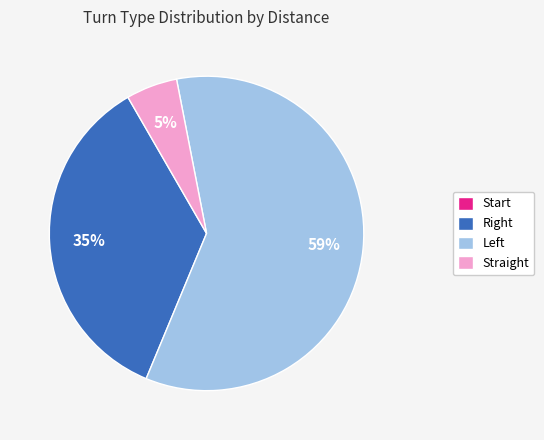

What is the largest slice in the pie chart?

Left